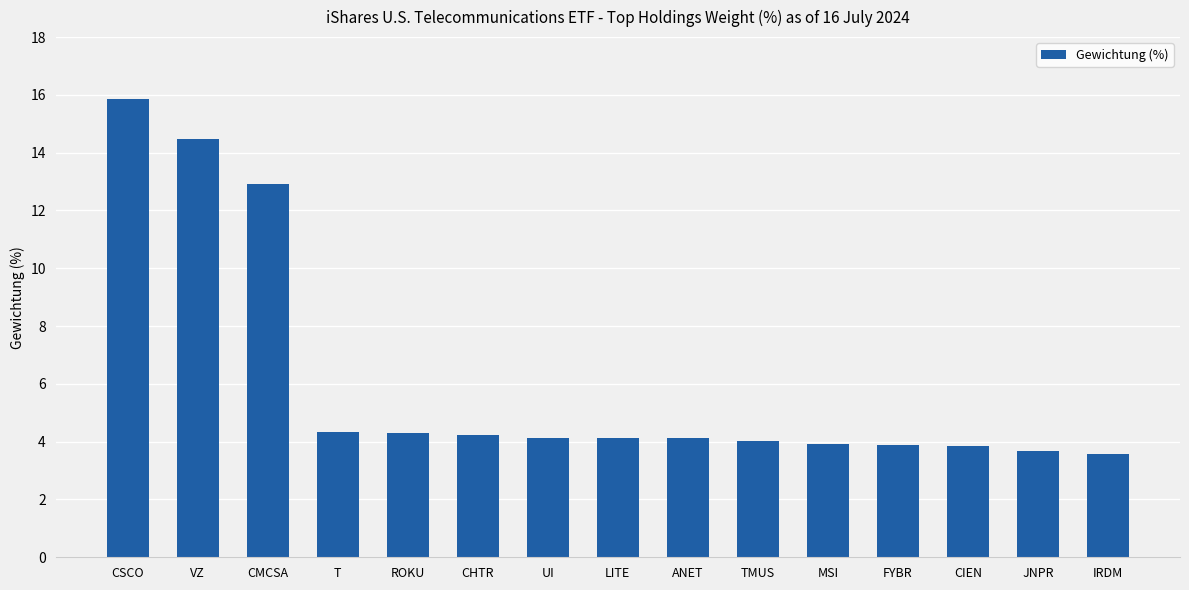

What is the difference between the maximum and minimum values?

12.3